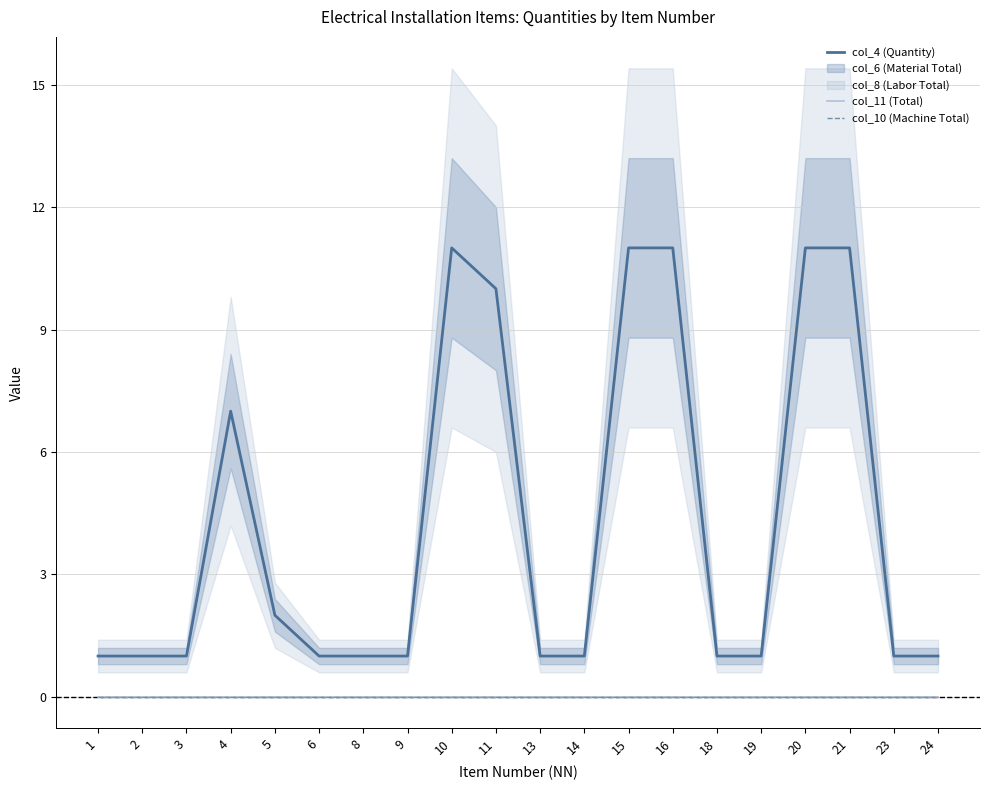

List the labels in order of col_10 (Machine Total) value, smallest first.

1, 2, 3, 4, 5, 6, 8, 9, 10, 11, 13, 14, 15, 16, 18, 19, 20, 21, 23, 24